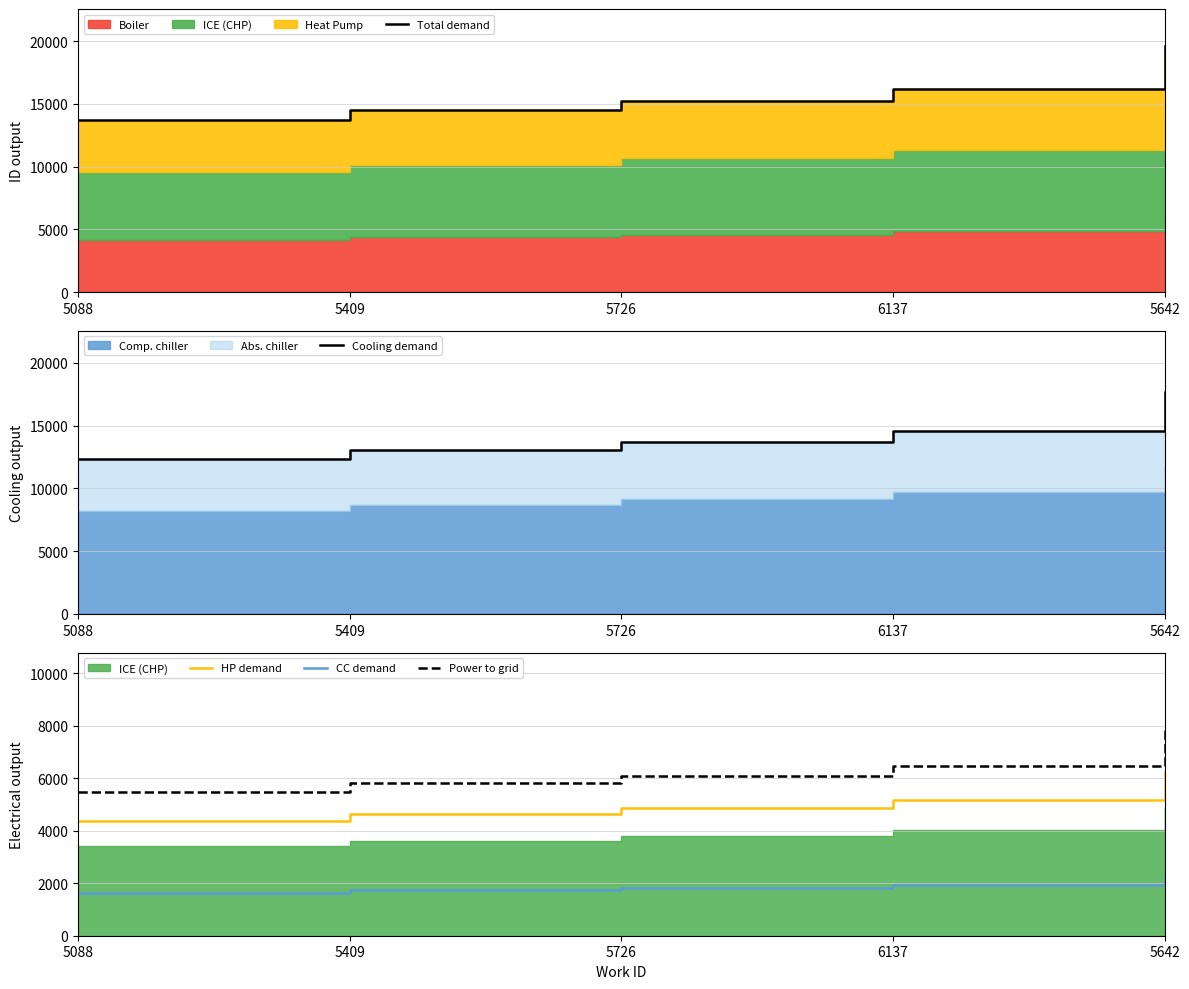

What is the value of the Total demand point at the 5th from the left?

19616.0